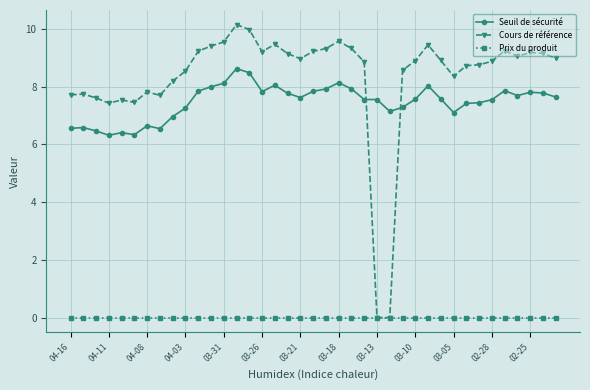

What is the difference between the second highest and minimum values in the Cours de référence series?

10.0